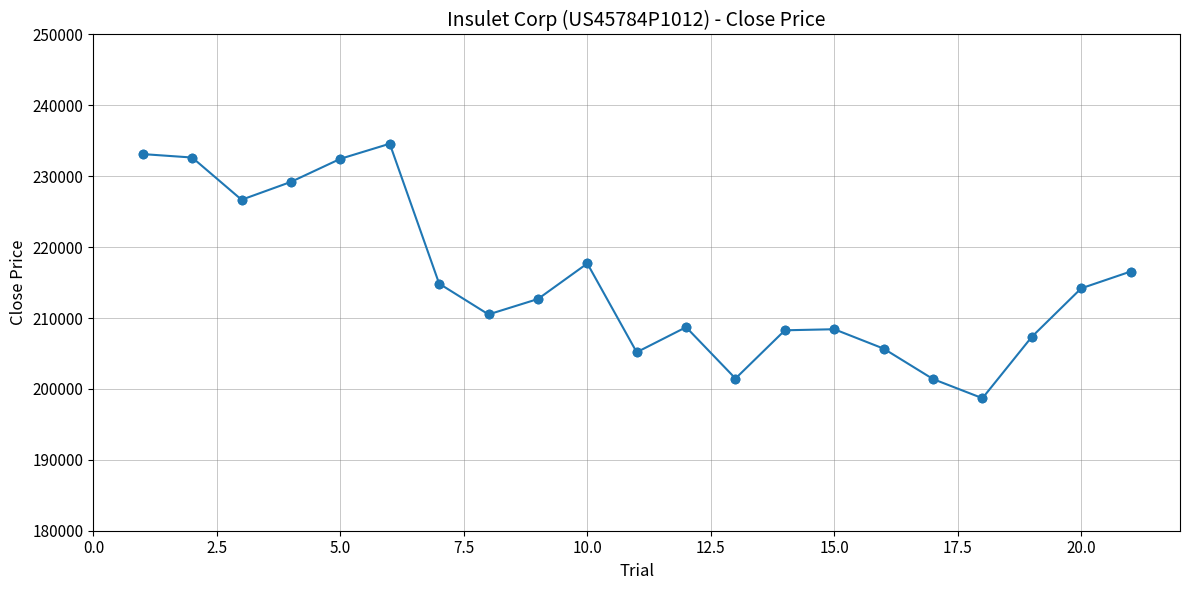

True or false: the data has more than 2 interior local peaks.

True